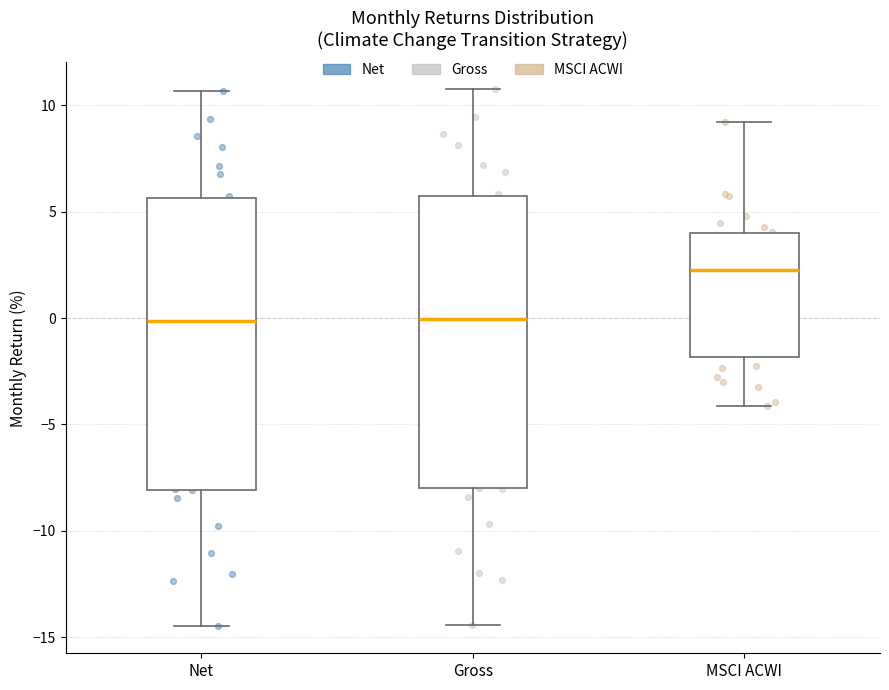

Where is the lower edge of the box for Net on the y-axis? The values are not printed on the chart, so give them approximately, as read against the axis.

-8.0